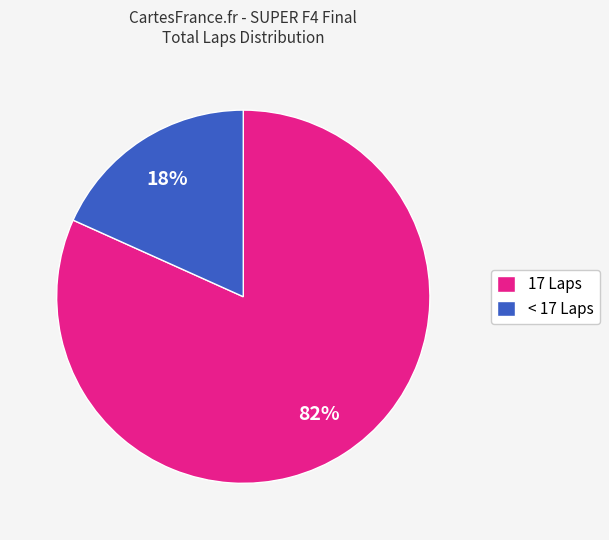

Which category has the biggest portion of the pie?

17 Laps